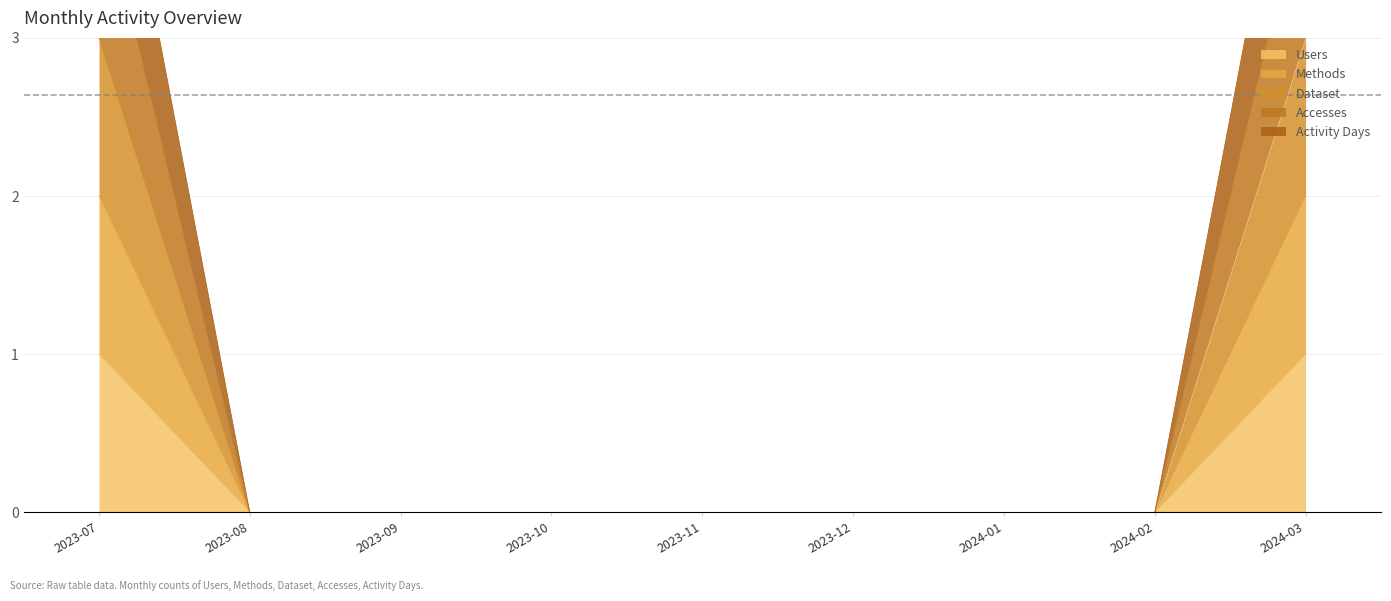

What is the difference between the maximum and minimum values in the Activity Days series?

5